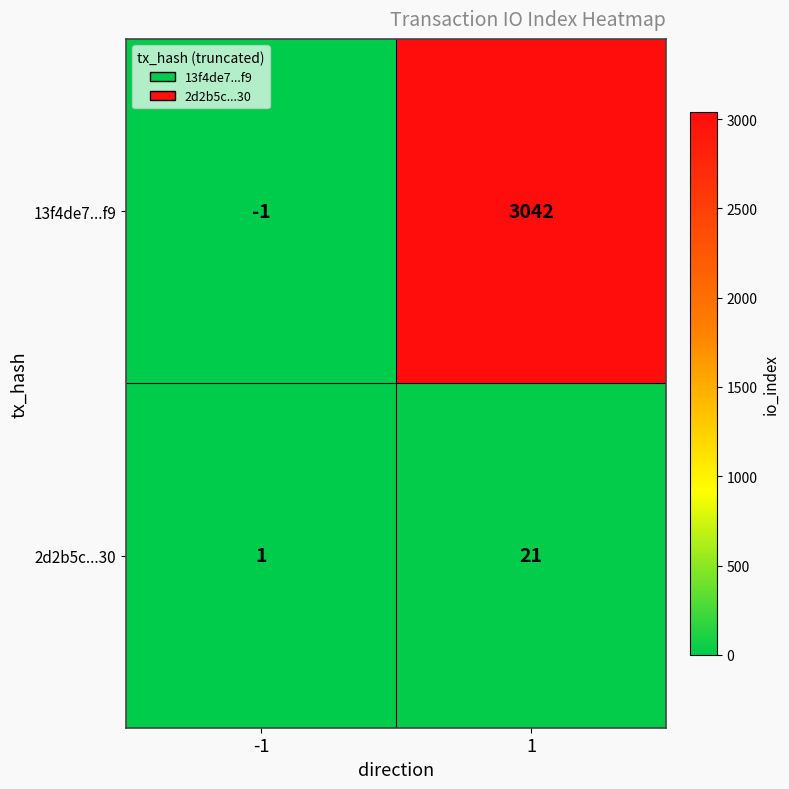

The 2d2b5c...30 series shows 6 at 1. True or false?

False